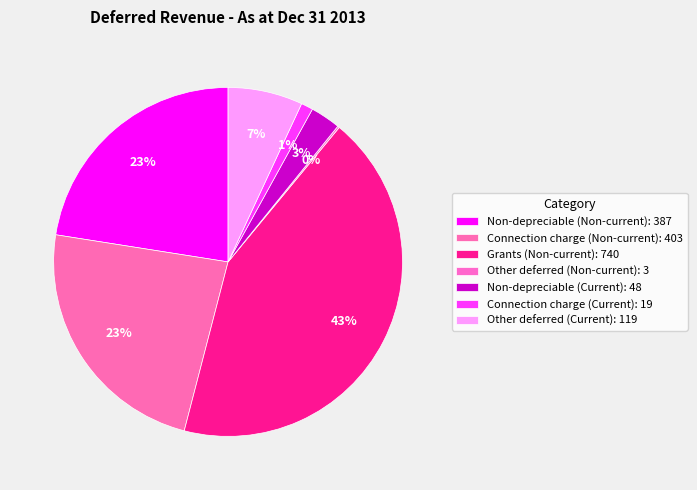

Rank the categories by value from lowest to highest.

Other deferred (Non-current), Connection charge (Current), Non-depreciable (Current), Other deferred (Current), Non-depreciable (Non-current), Connection charge (Non-current), Grants (Non-current)